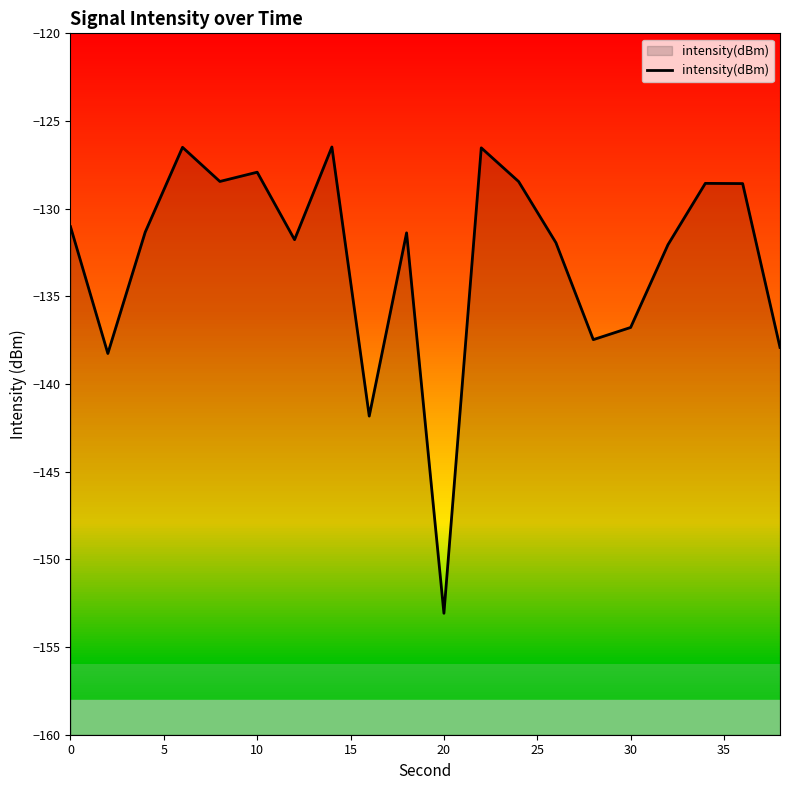

How many interior local valleys (lower than both neighbors) does the data have?

6